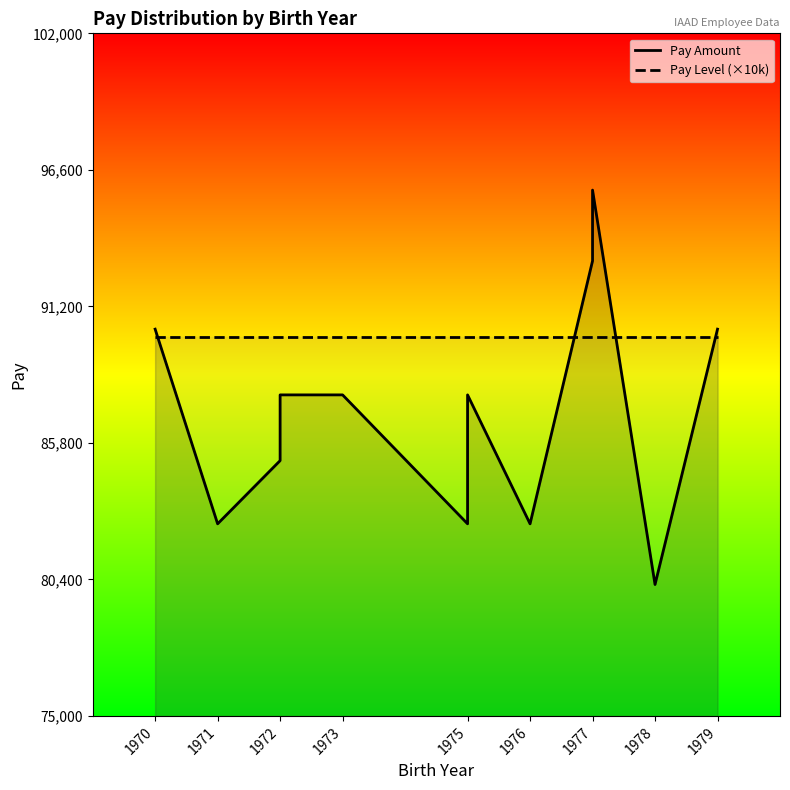

True or false: Pay Level (×10k) has a value of 90000 at 1979.

True